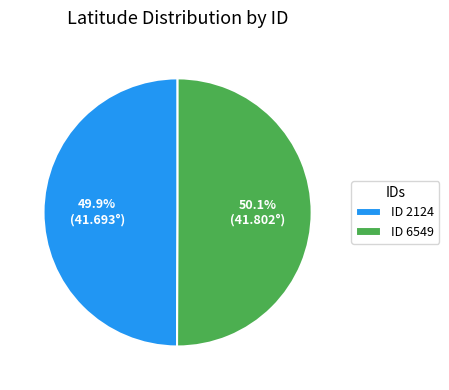

Approximately how many times larger is the value at ID 2124 compared to ID 6549?

1.0